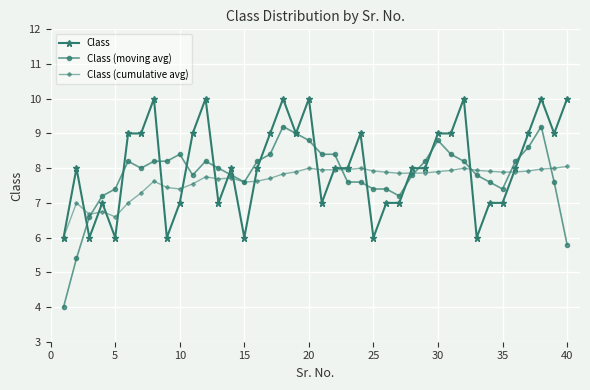

Count the number of categories in the chart.

40